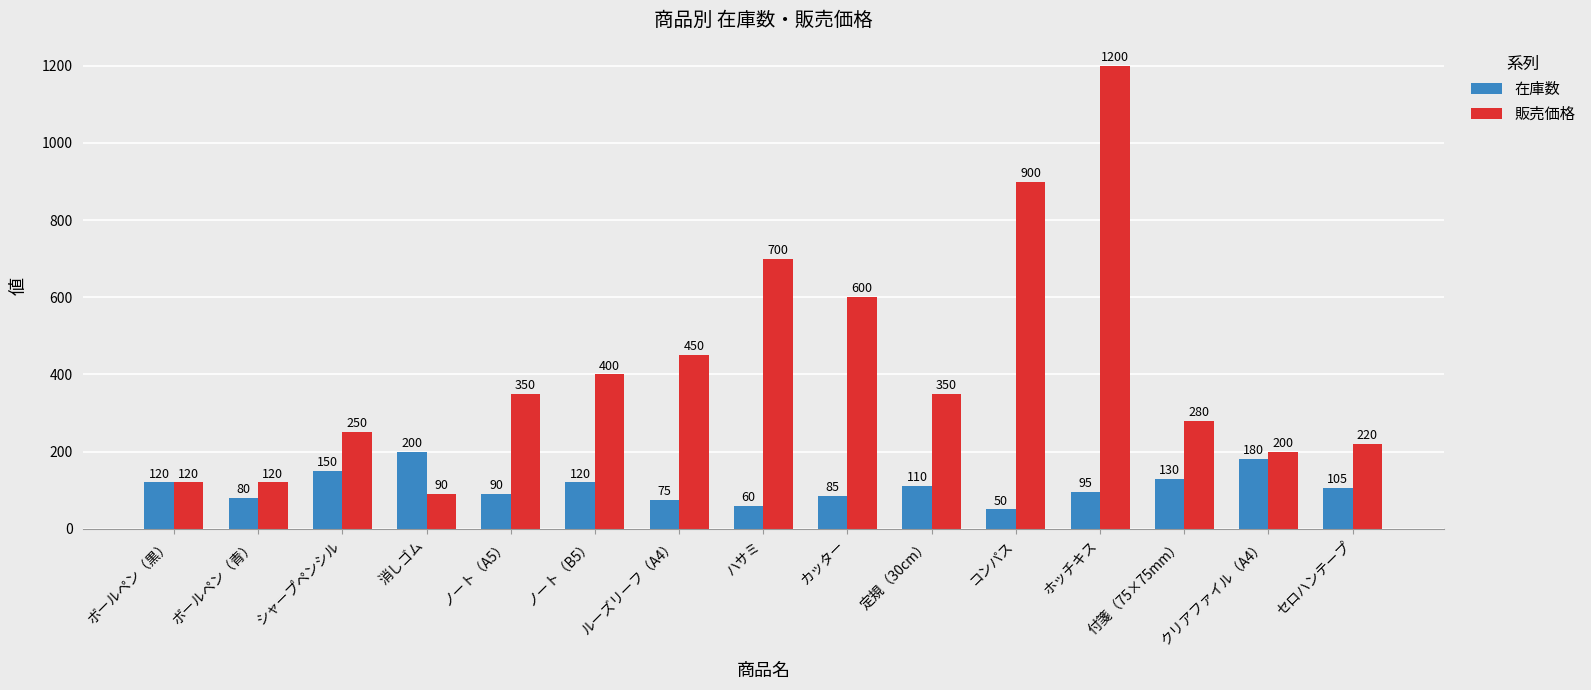

What is the total value across all series at クリアファイル（A4）?

380